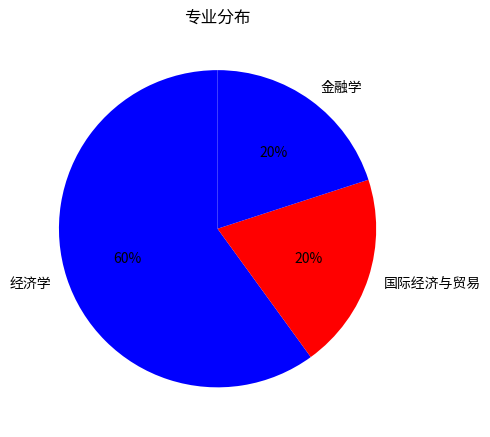

Is it true that 经济学 is 70% of the pie?

False